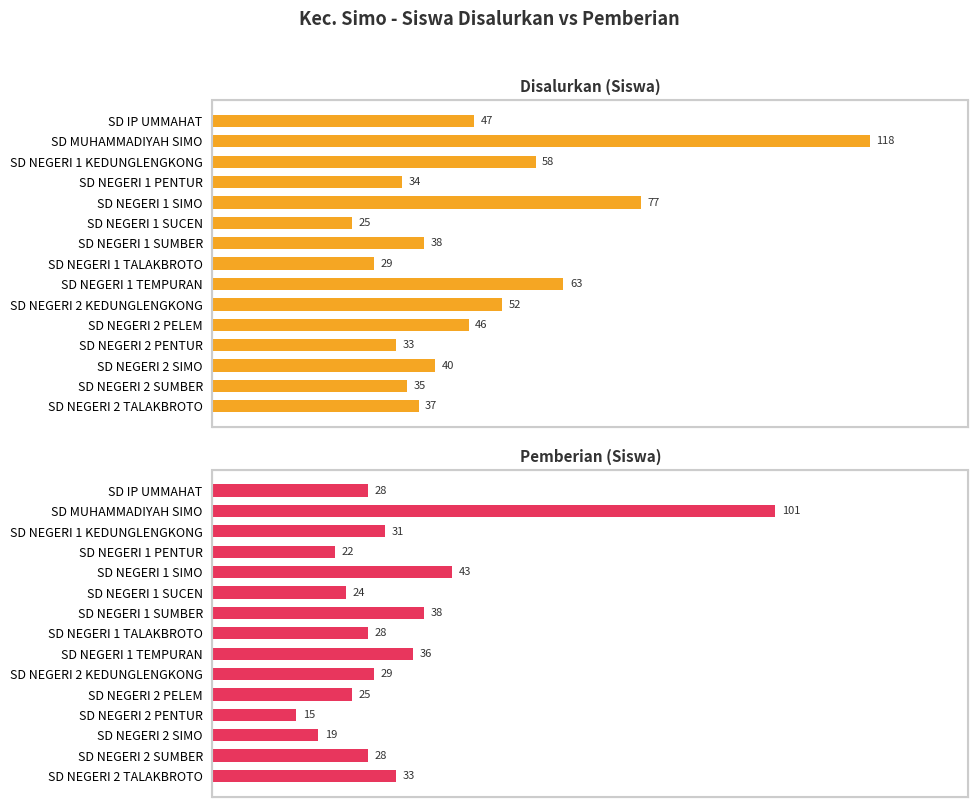

List the series in order of their overall mean, lowest first.

Pemberian (Siswa), Disalurkan (Siswa)